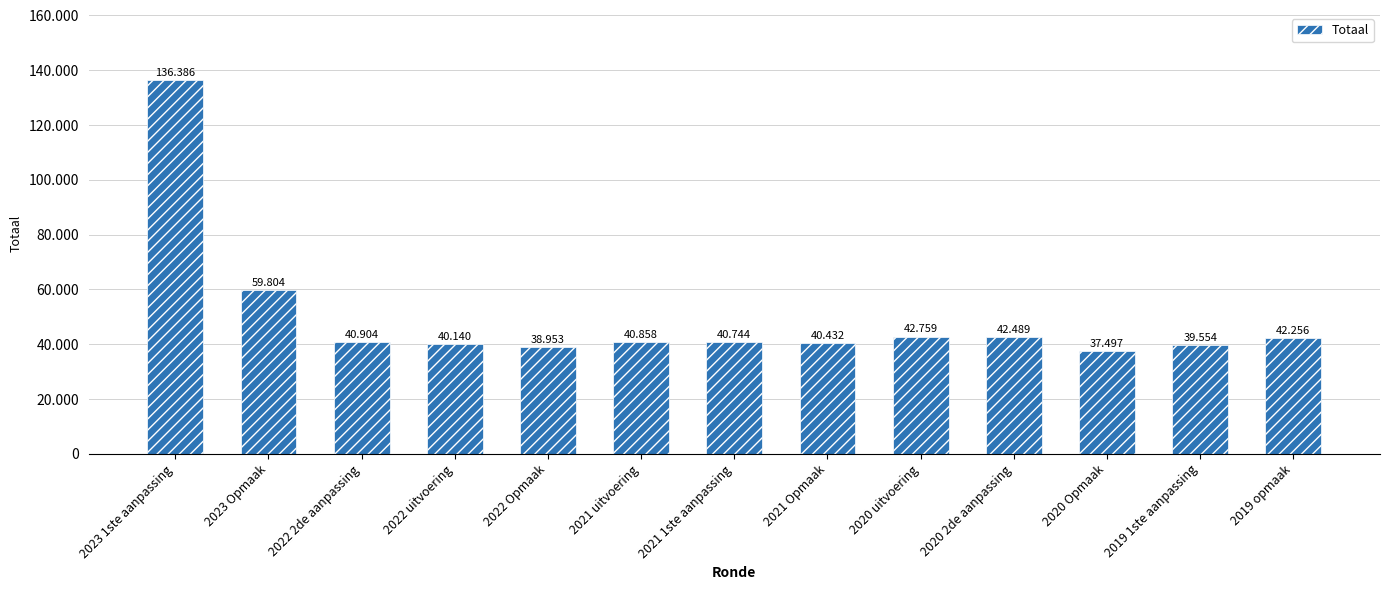

What is the greatest value displayed?

136386